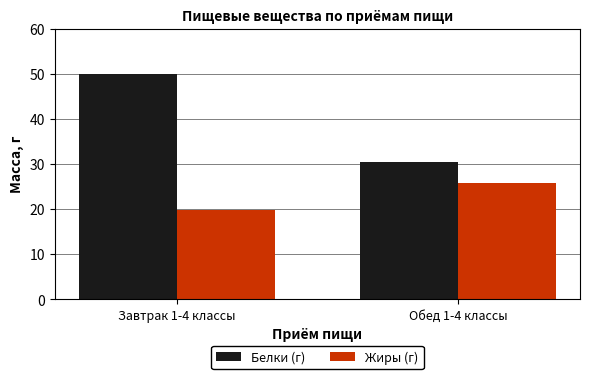

What is the average value of the Жиры (г) series?

22.8